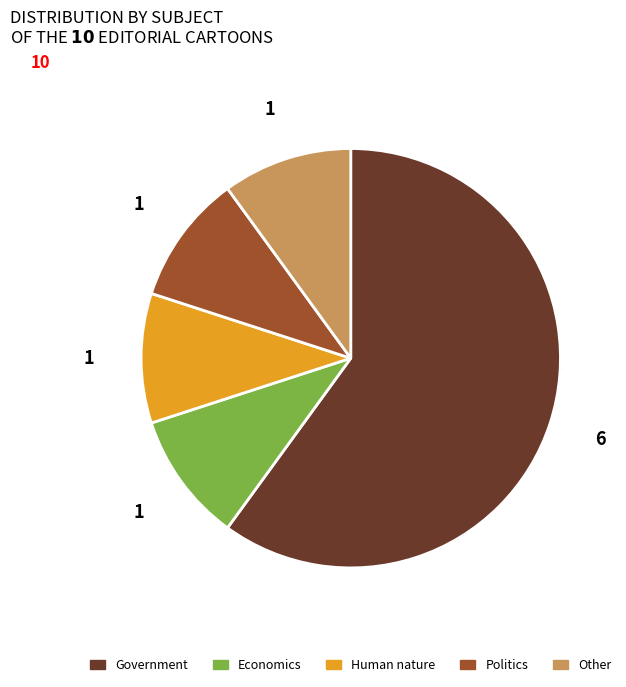

To the nearest percent, what portion does Human nature represent?

10%